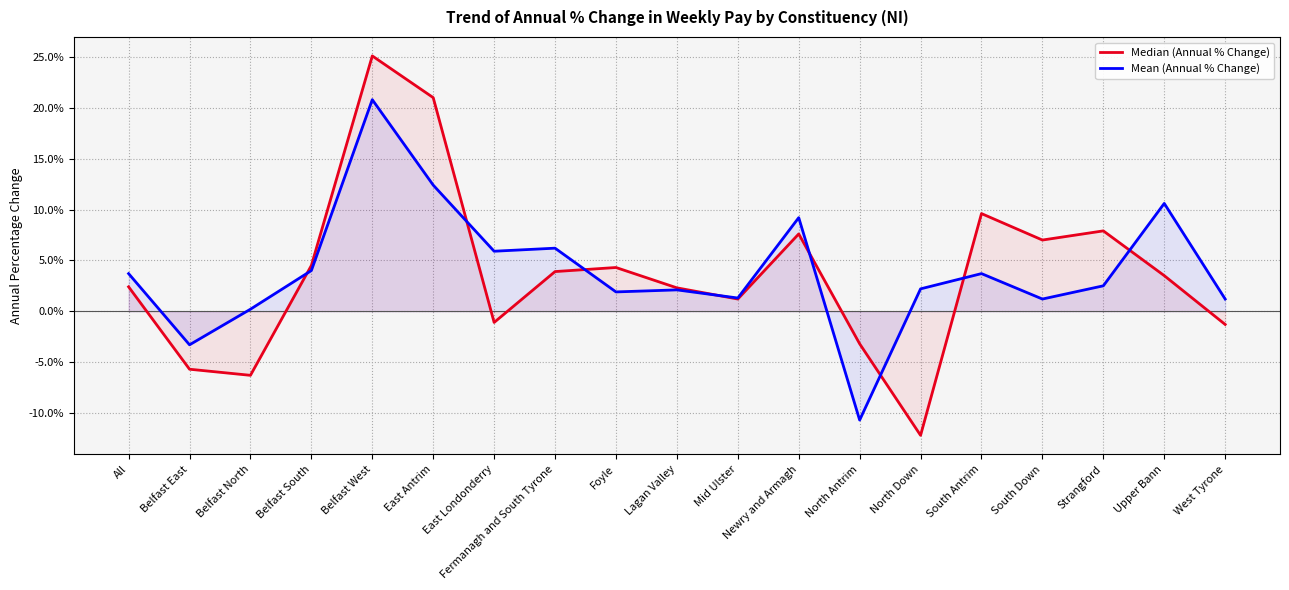

Read the Median (Annual % Change) value at Foyle.

4.3